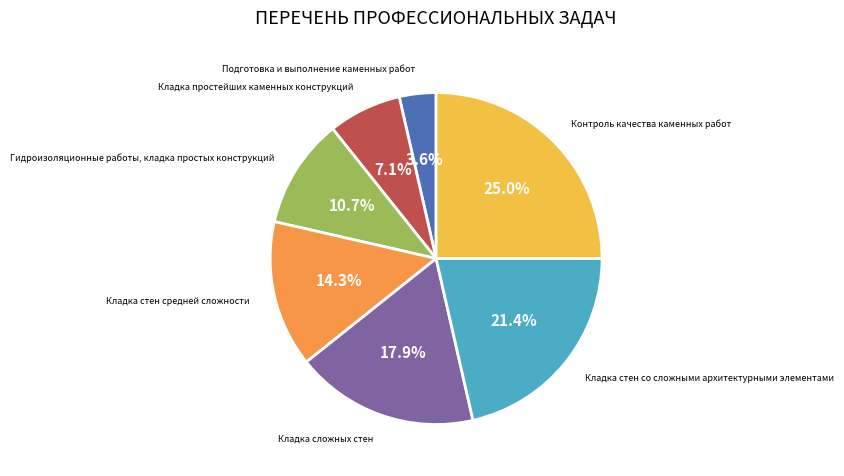

What is the largest slice in the pie chart?

Контроль качества каменных работ